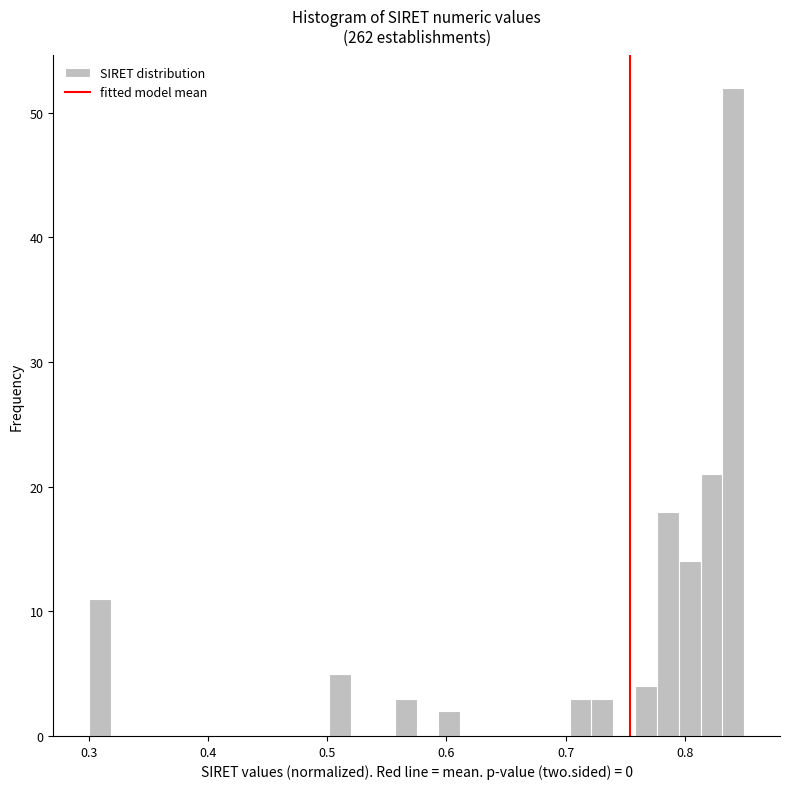

Read against the x-axis, roughly where is the centre of the tallest bar?

0.84